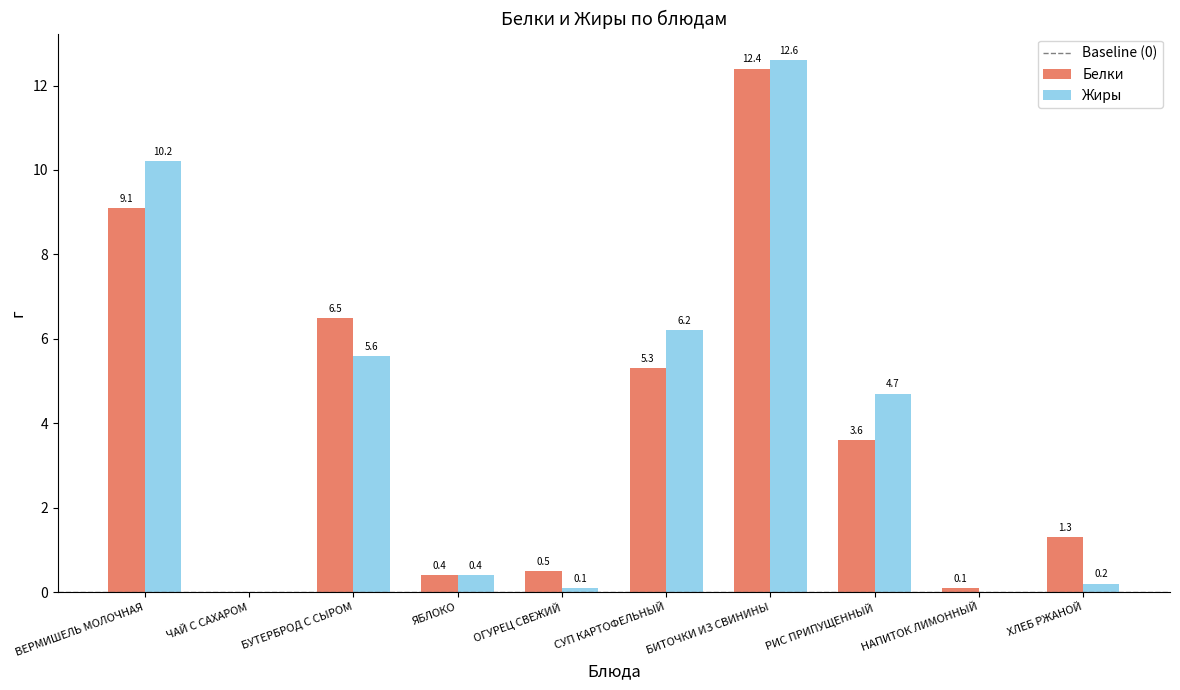

Which series has the widest spread of values?

Жиры